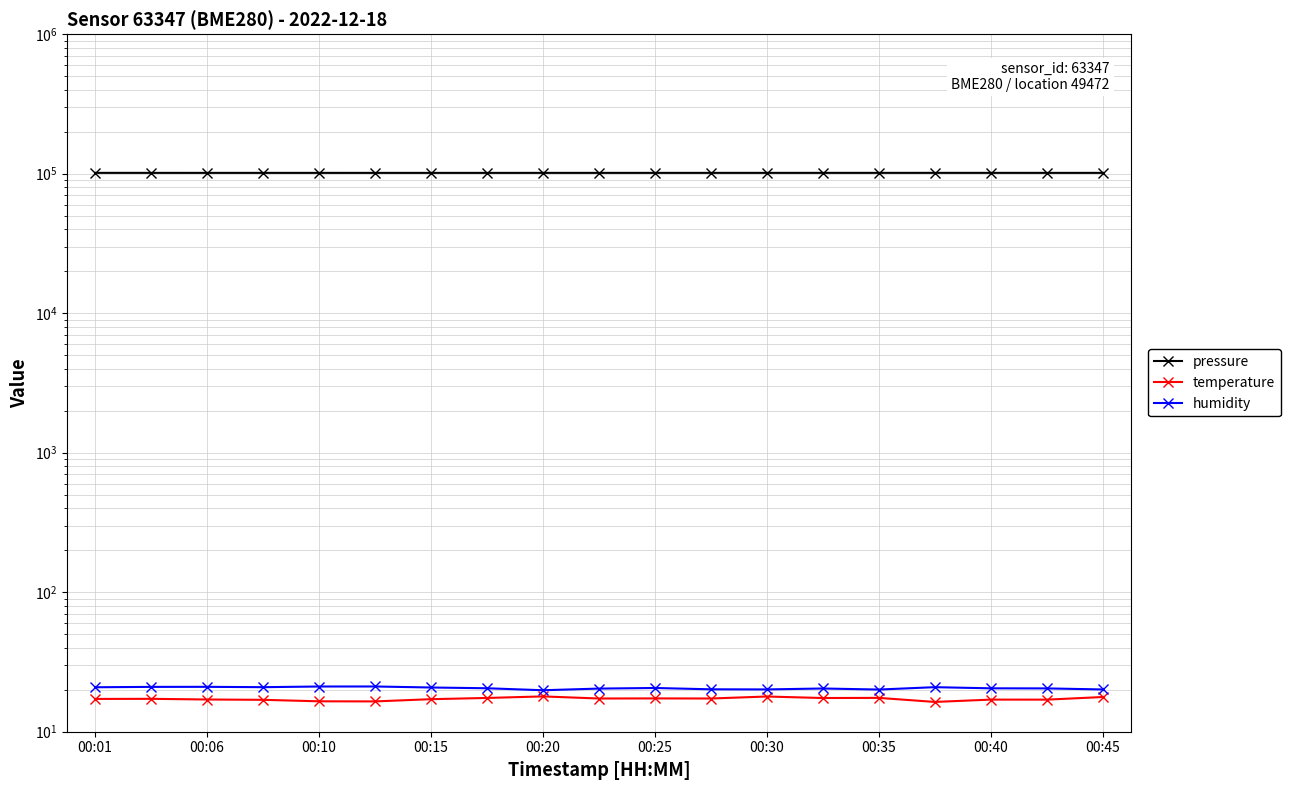

Rank the series by their maximum value, from highest to lowest.

pressure, humidity, temperature